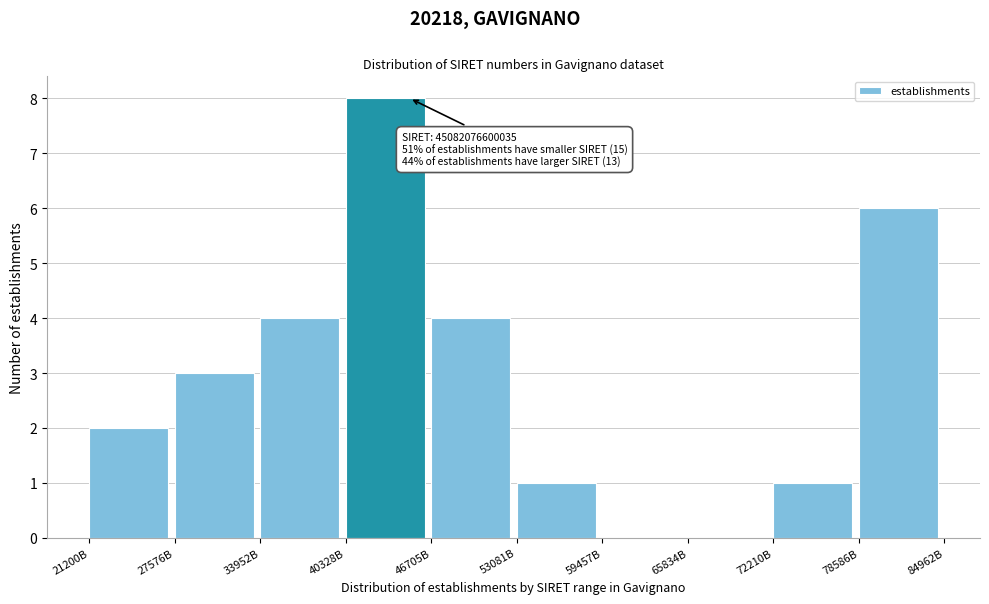

Reading left to right, transcribe all the data shown in this chart.

21200B=2	27576B=3	33952B=4	40328B=8	46705B=4	53081B=1	59457B=0	65834B=0	72210B=1	78586B=6